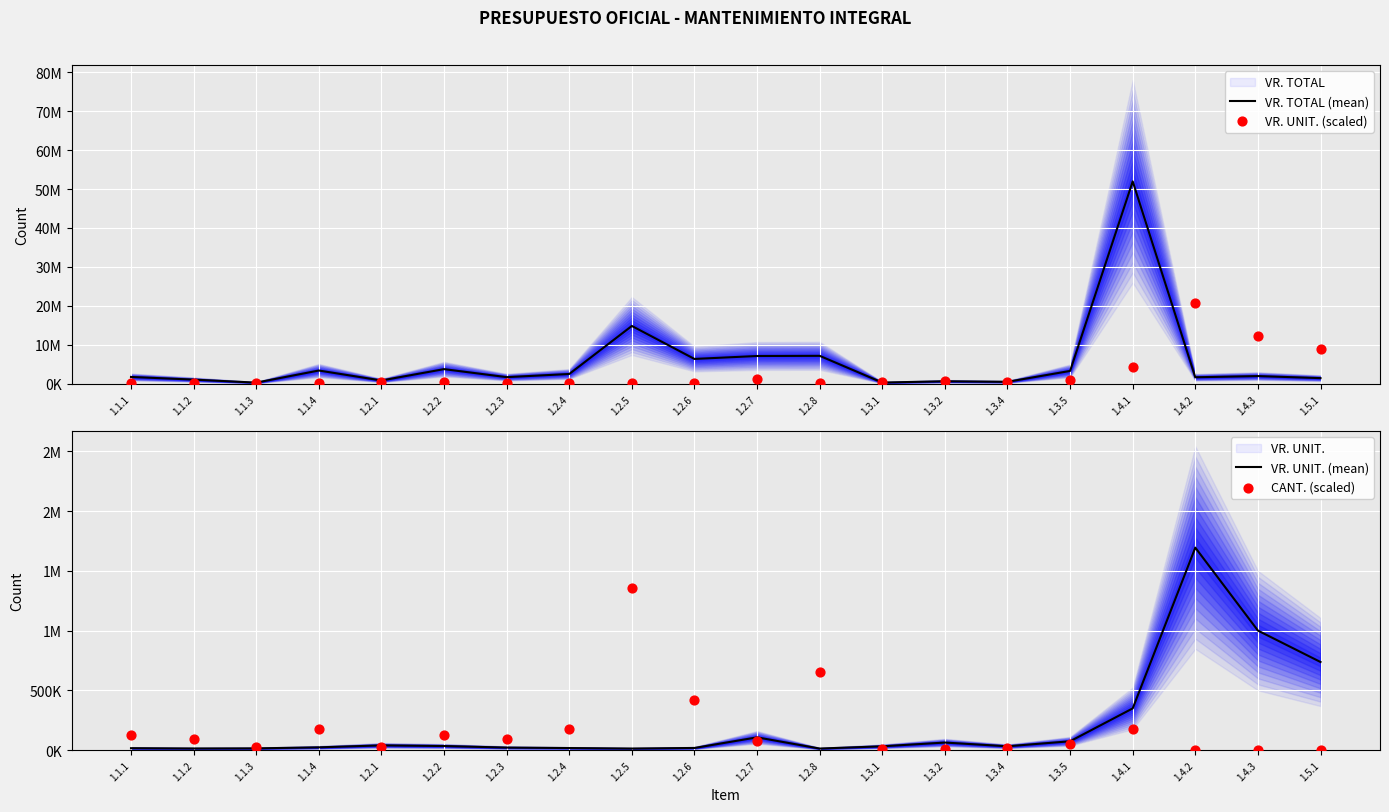

Which series contains the lowest Y value?

CANT. (scaled)